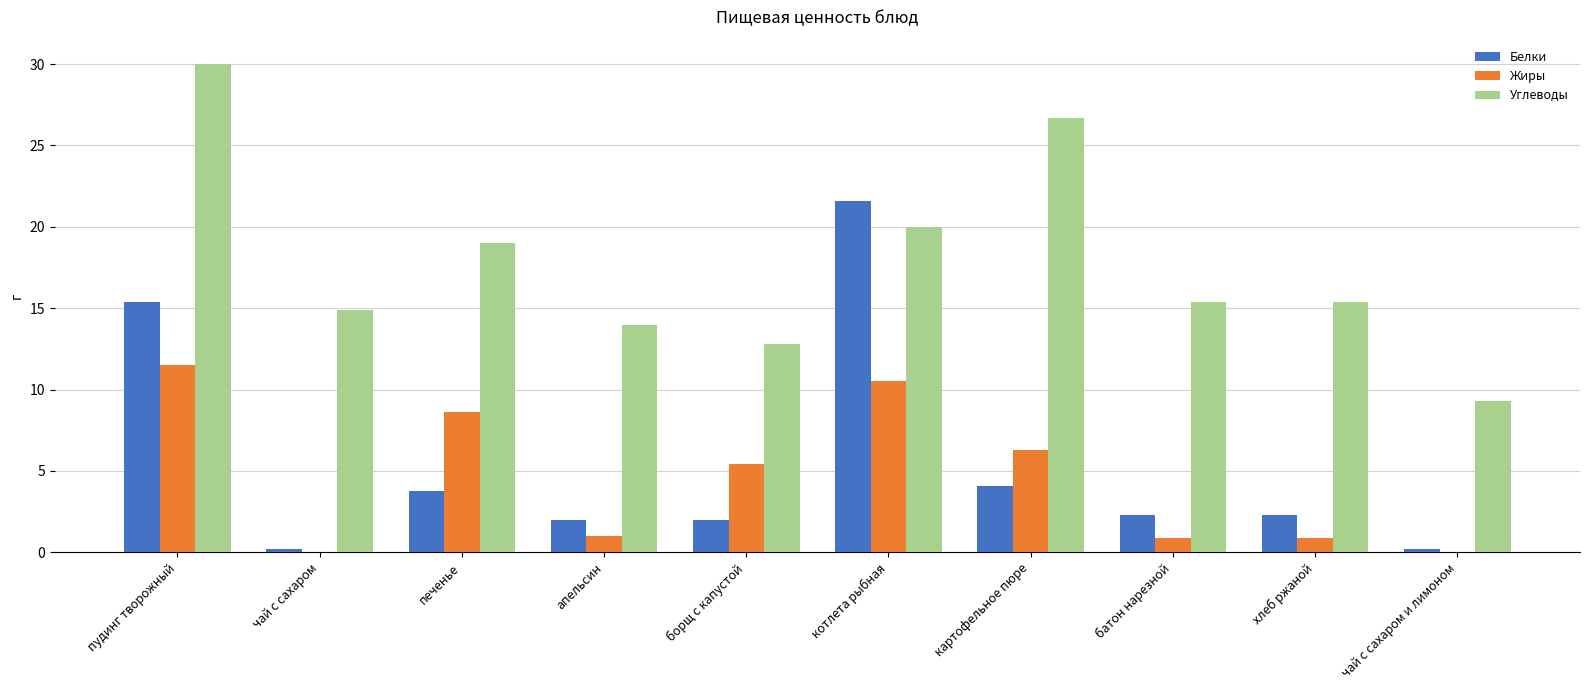

At which category is the sum across all series the highest?

пудинг творожный